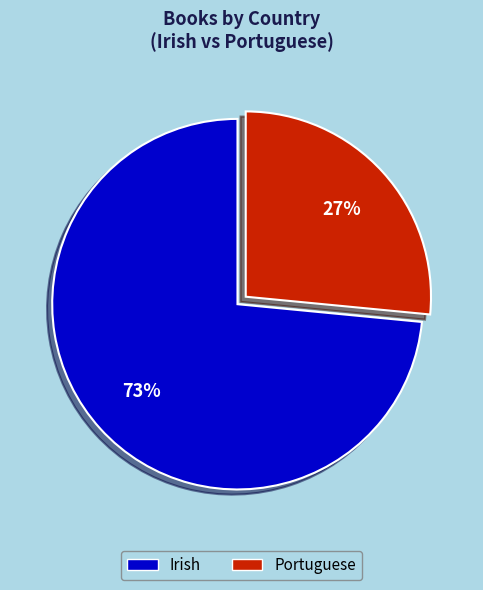

How many segments does this pie chart have?

2